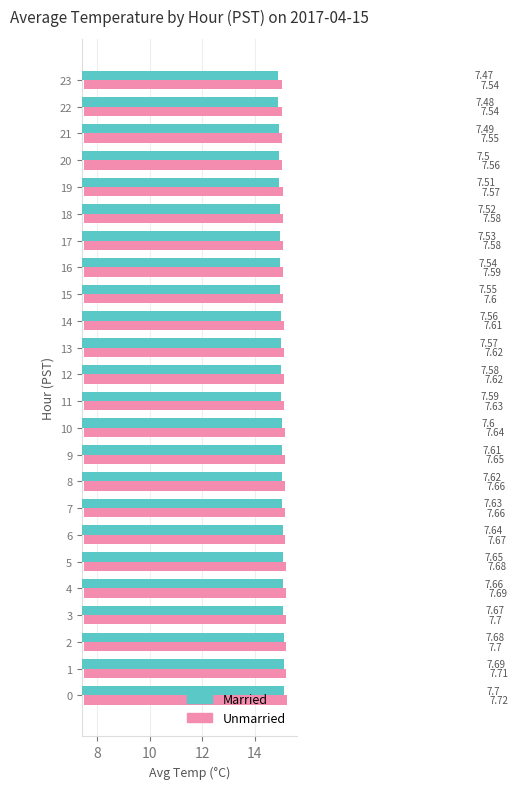

What is the sum of all Unmarried values?

183.1